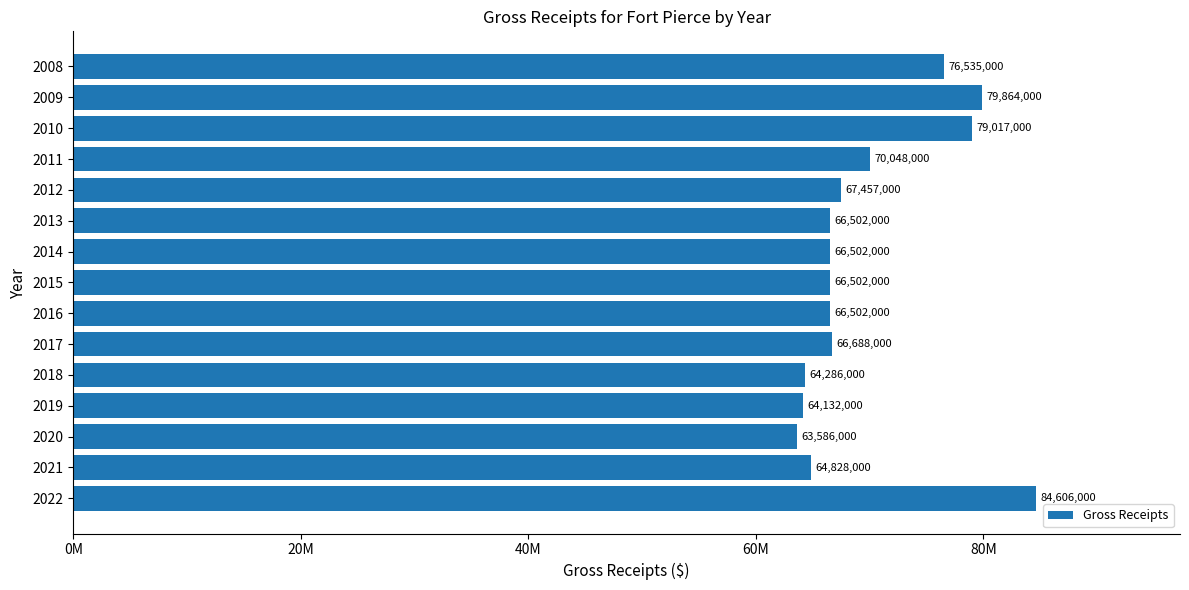

Are the bars horizontal?

Yes